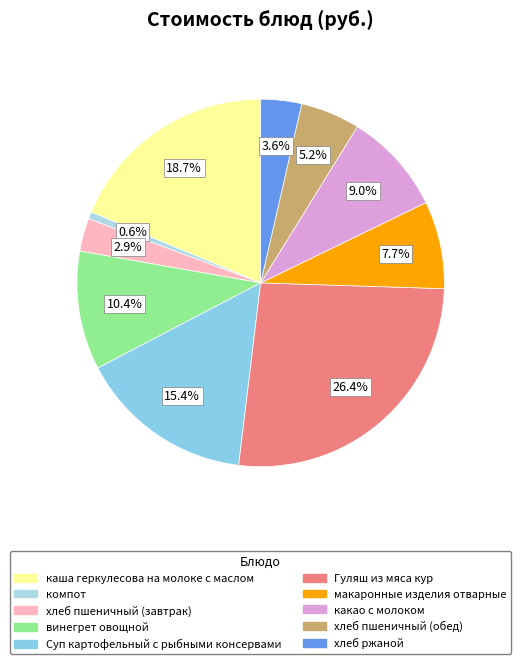

Which category has the biggest portion of the pie?

Гуляш из мяса кур